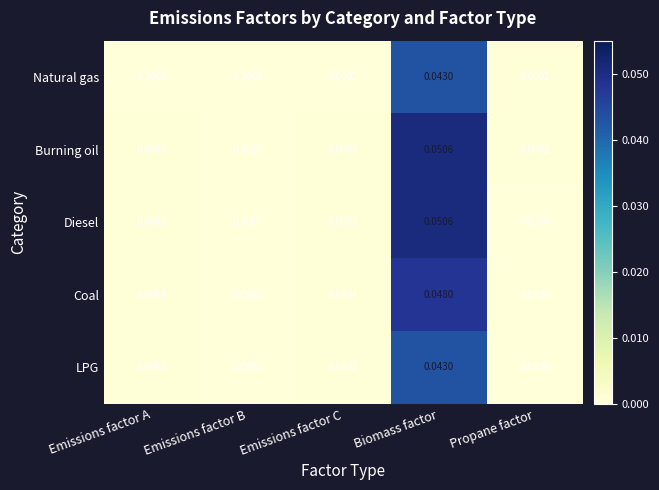

Between Emissions factor A and Propane factor, which series saw the biggest shift?

Coal